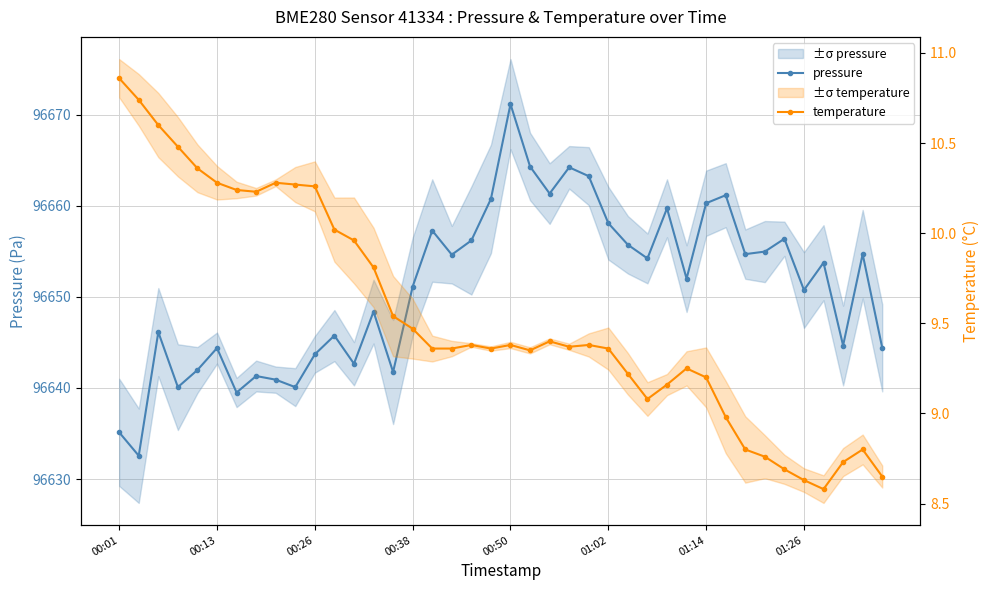

What are all the series names shown in the legend?

pressure, temperature